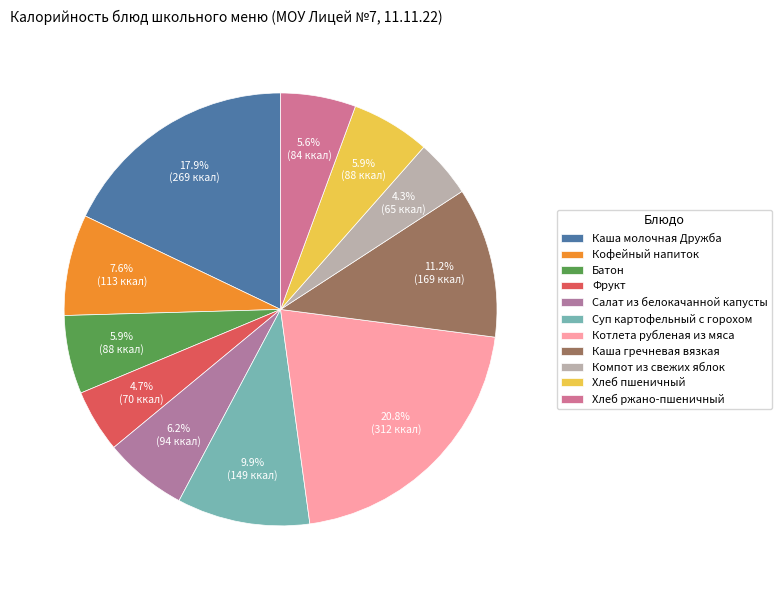

Is the sum of Хлеб ржано-пшеничный and Фрукт greater than half?

No